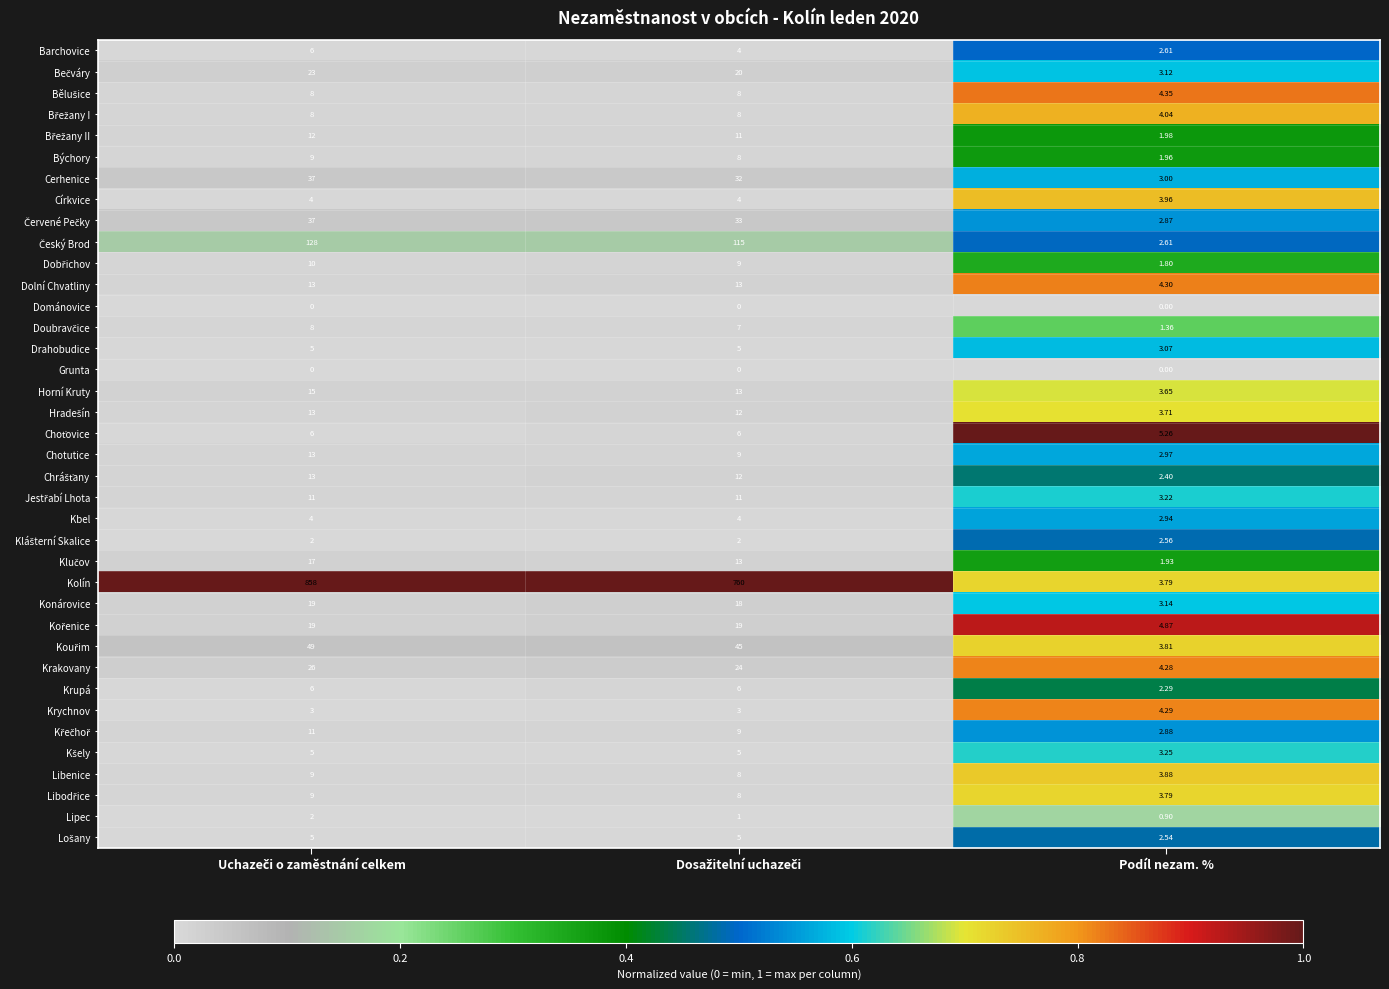

Which category has the lowest value in the Cerhenice series?

Podíl nezam. %